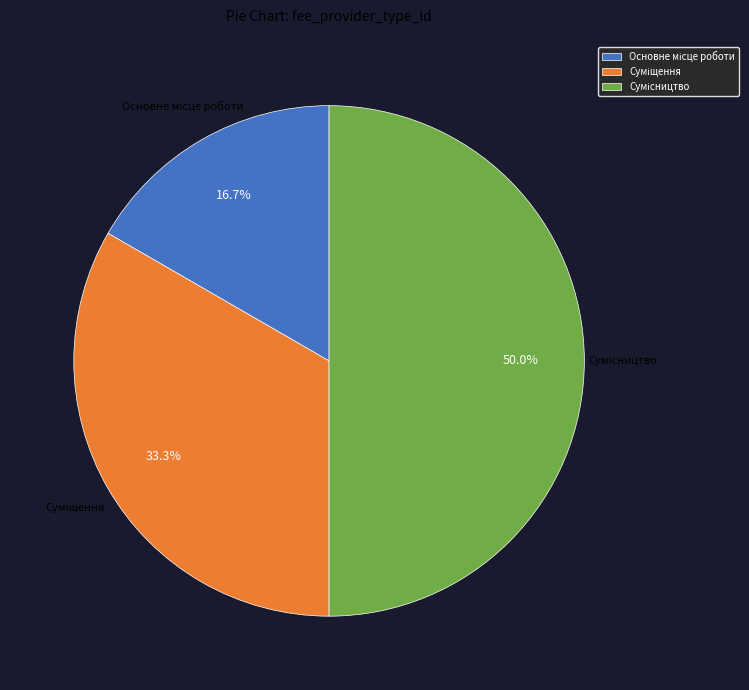

How many segments does this pie chart have?

3